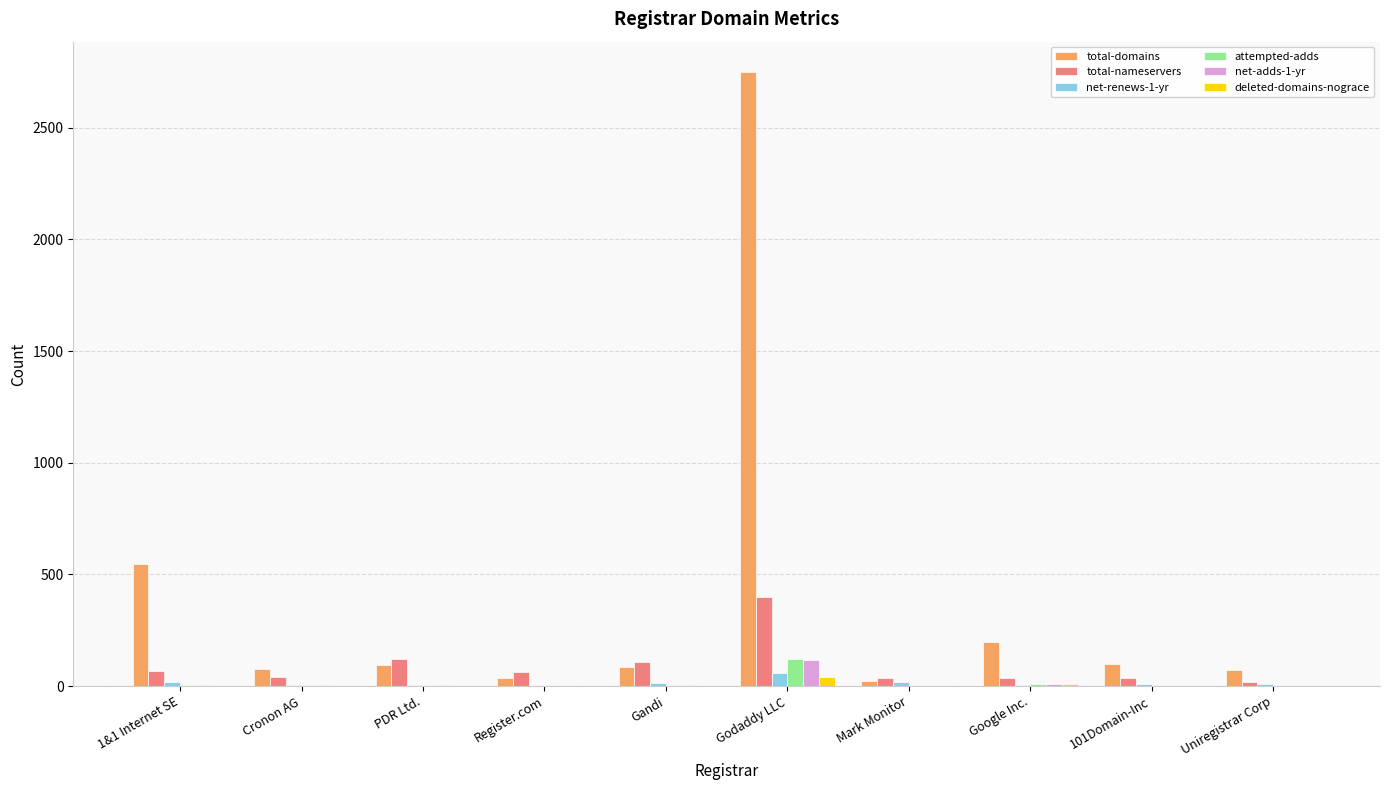

Is the value of total-domains at Google Inc. greater than the value of net-renews-1-yr at Godaddy LLC?

Yes